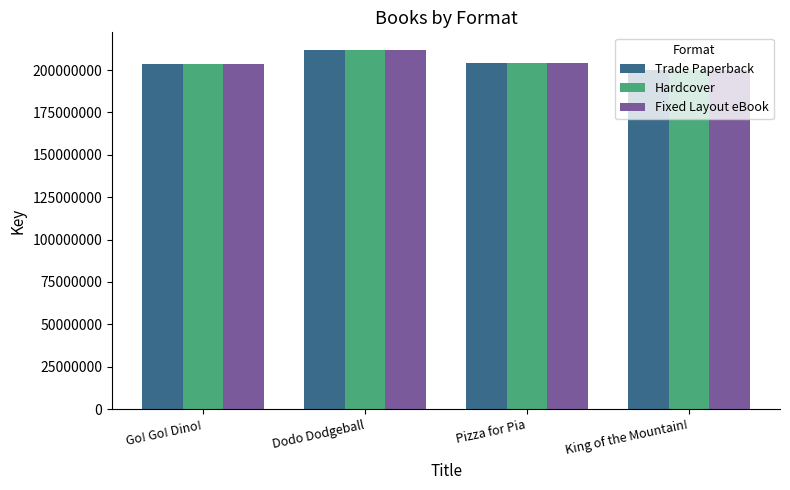

What is the difference between the maximum and minimum values in the Fixed Layout eBook series?

11804887